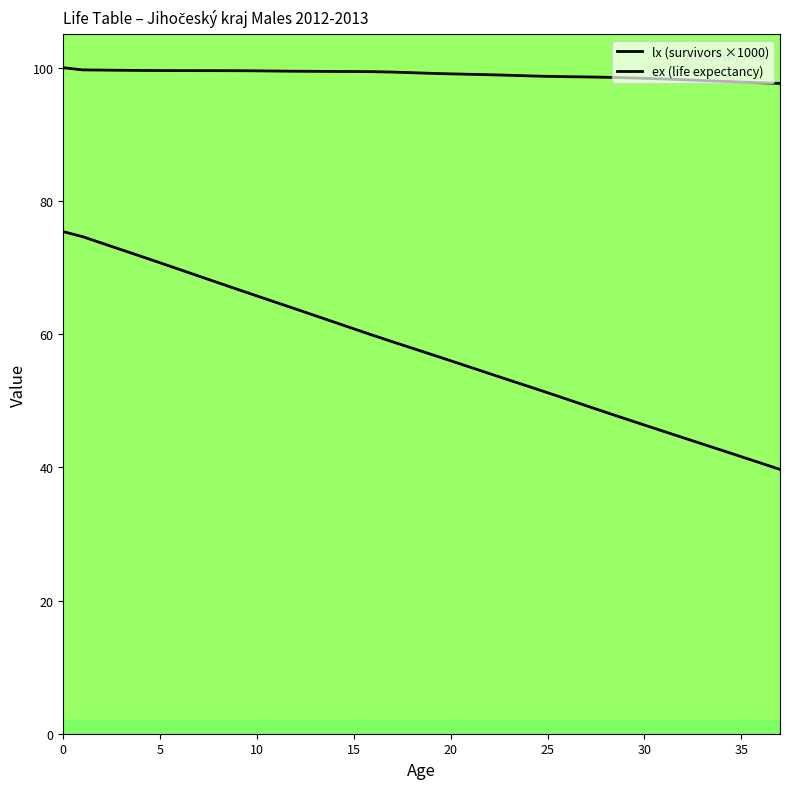

How many lines are shown in the chart?

2